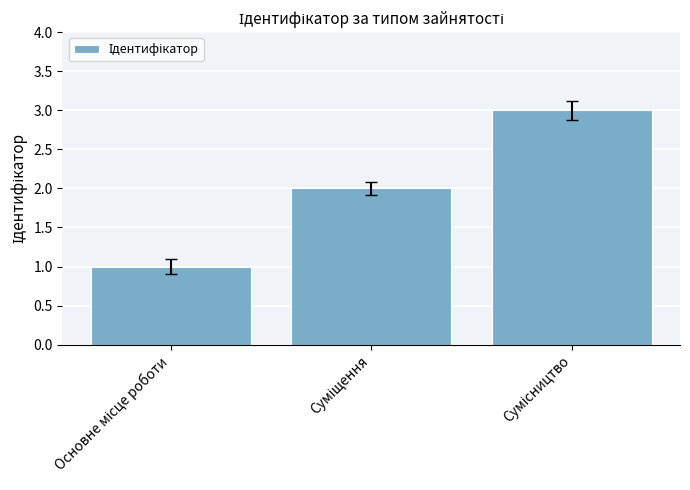

What is the maximum value shown in the chart?

3